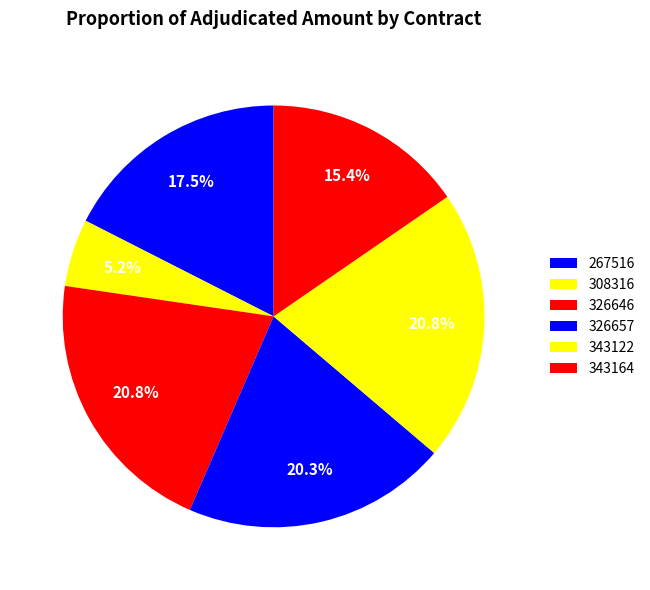

Count the number of slices in the pie.

6